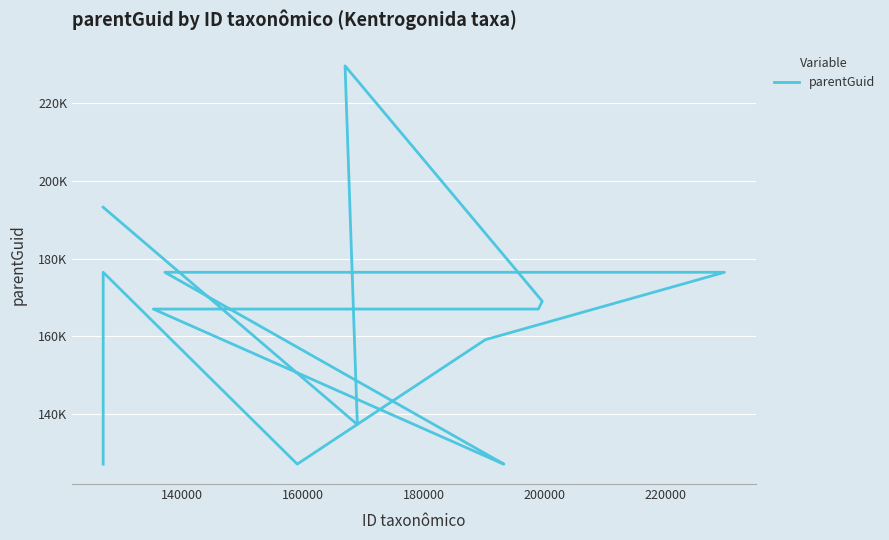

What is the sum of the values at 200000 and 220000?

334000